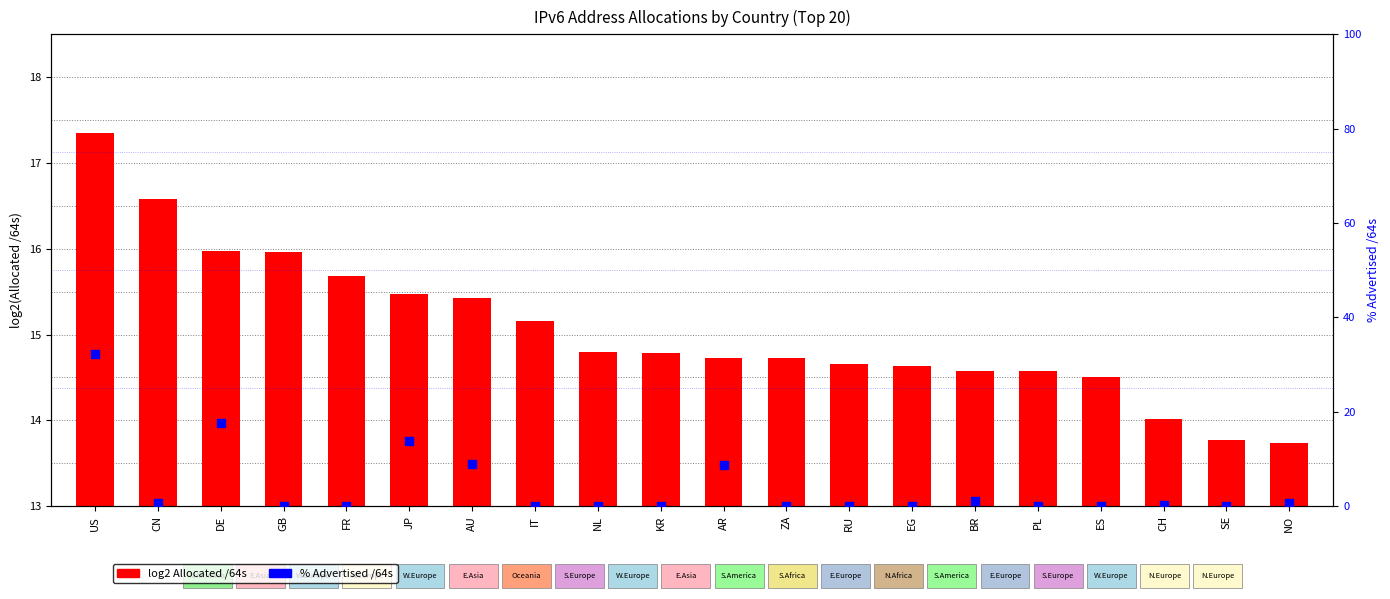

Which series has the largest total across all categories?

log2 Allocated /64s